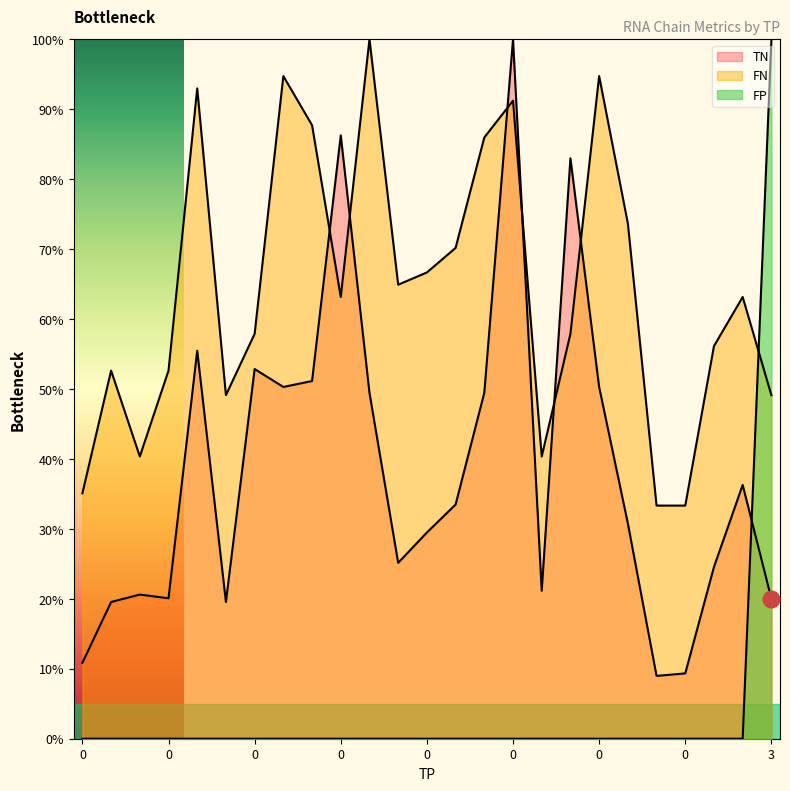

How many values in the TN series exceed 30?

13